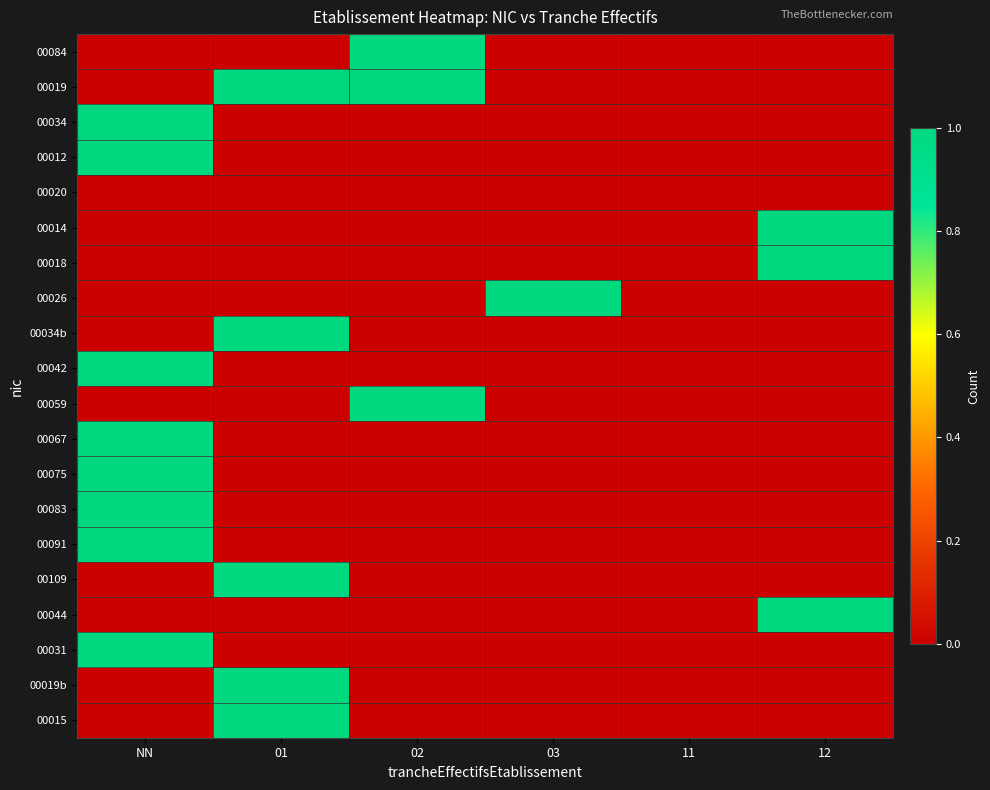

How many data points does each series have?

6